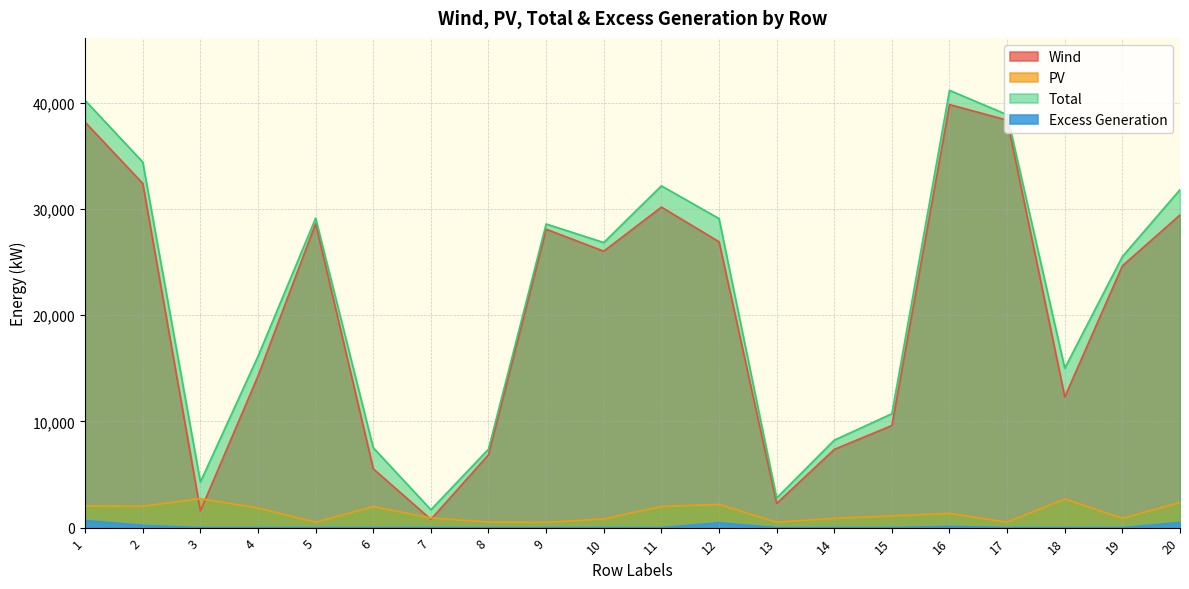

What is the average value of the Total series?

21574.3